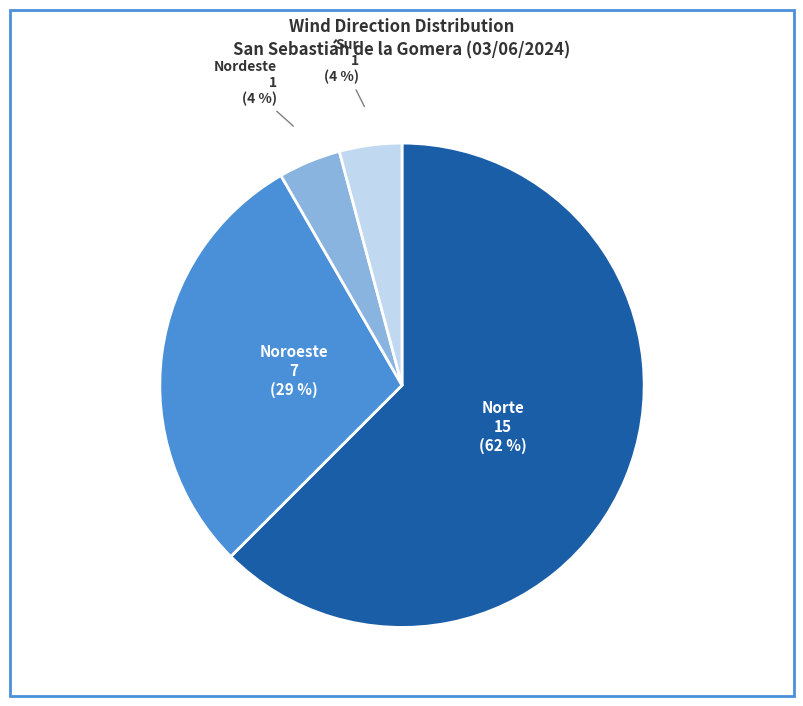

Do Nordeste and Sur together represent more than half of the pie?

No